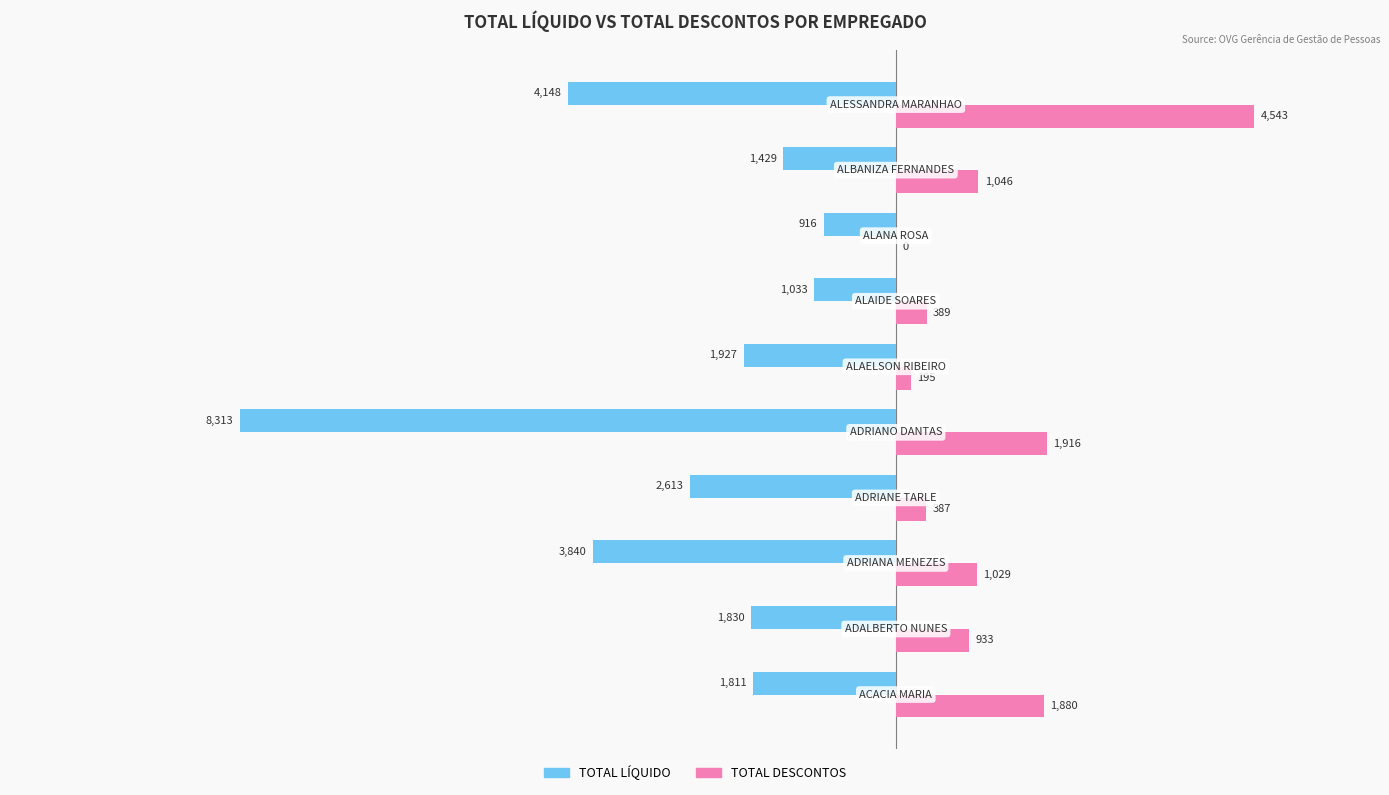

Which series has the largest total across all categories?

TOTAL DESCONTOS